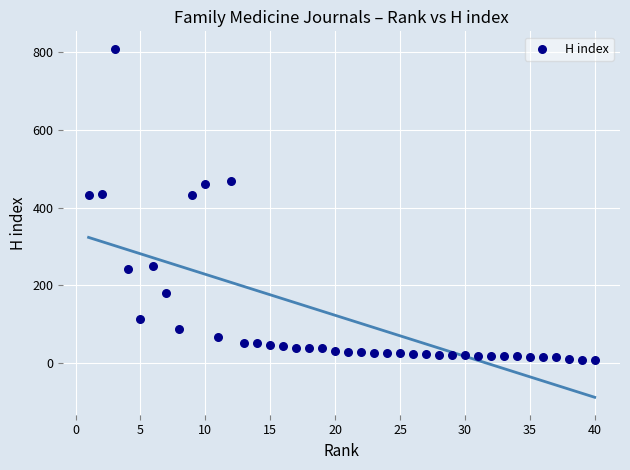

What is the range of X values (max minus min)?

39